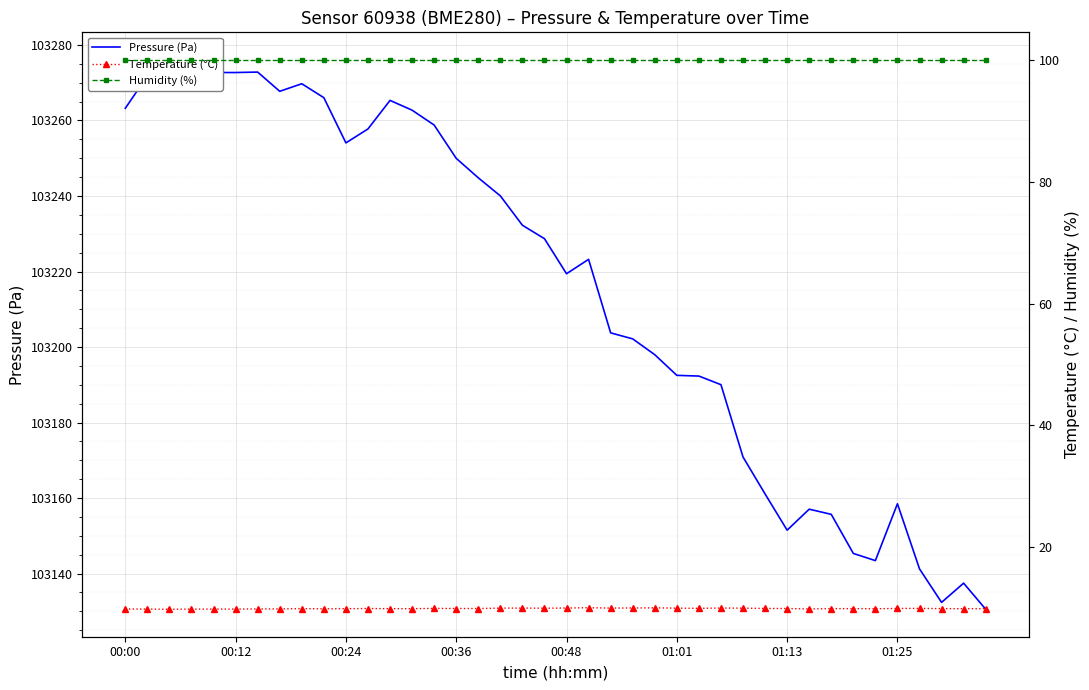

The value of Pressure (Pa) at 19 is 174523.9. True or false?

False